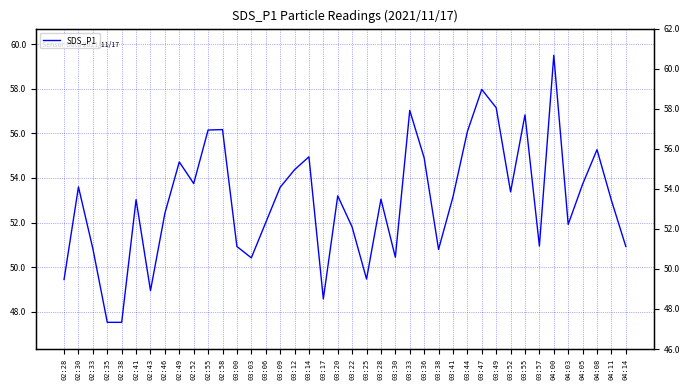

The chart shows a value of 16.3 at 02:49. True or false?

False